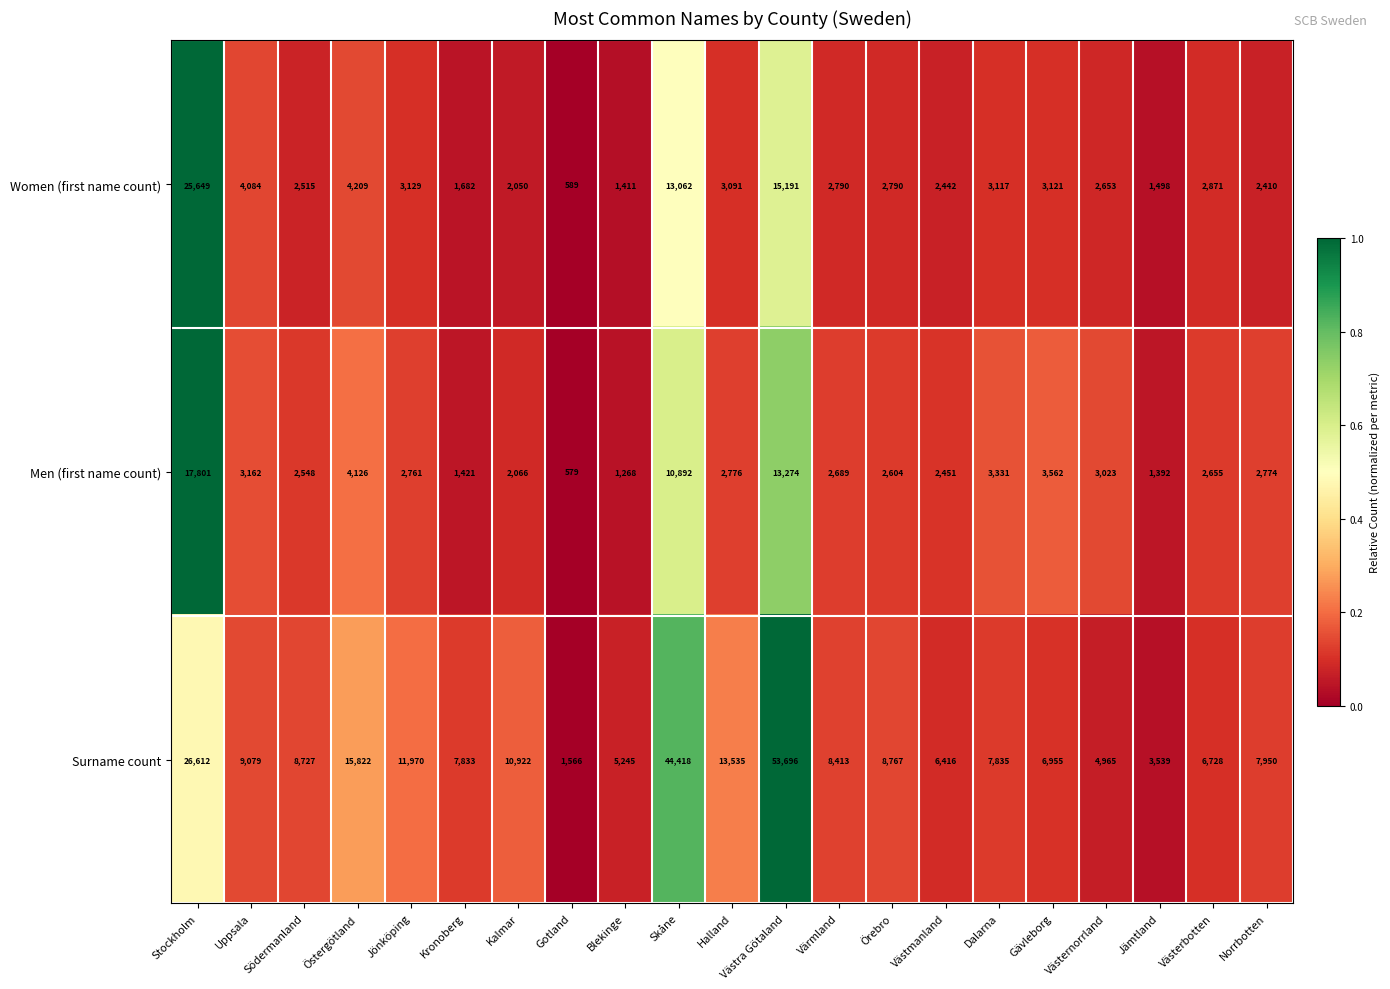

What is the average value of the Women (first name count) series?

4779